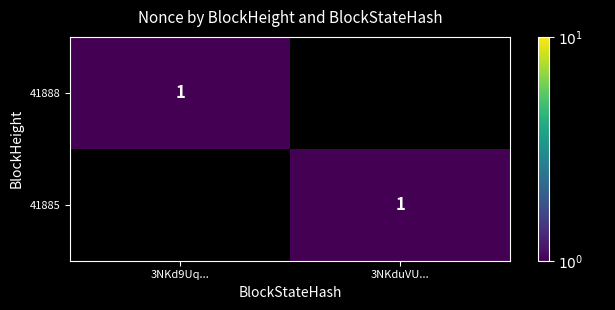

What is the total value across all series at 3NKd9Uq...?

1